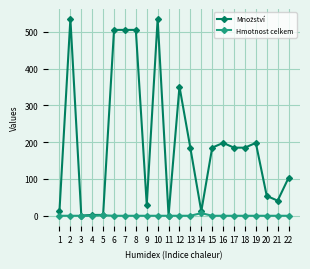

How many series are shown in this chart?

2